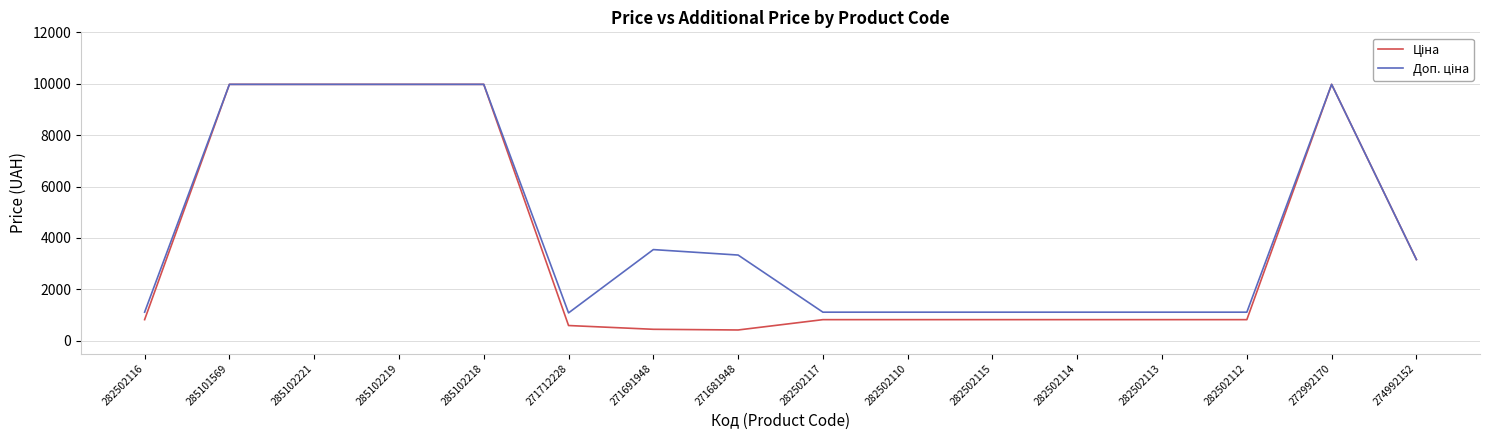

What is the difference between the highest and lowest values at 282502115?

290.7